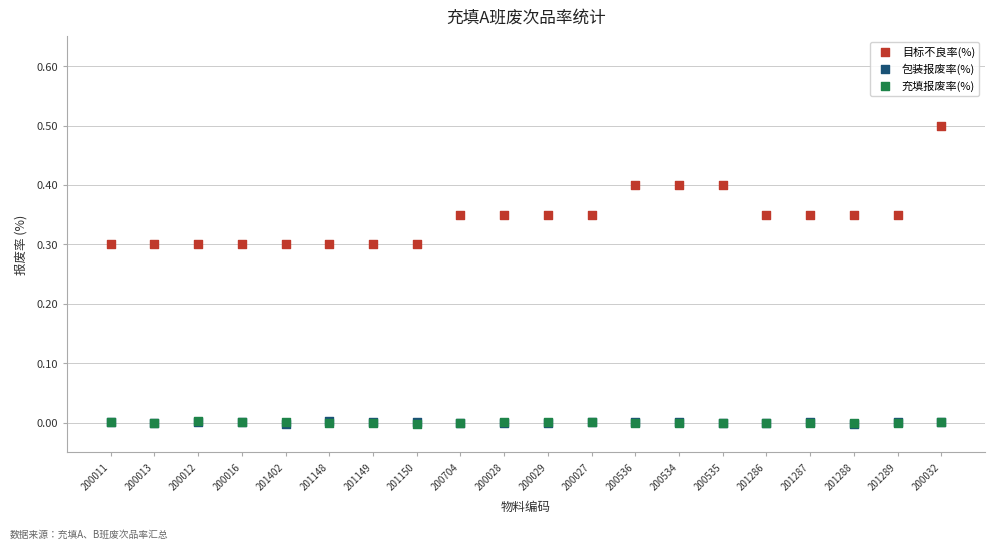

What are all the series names shown in the legend?

目标不良率(%), 包装报废率(%), 充填报废率(%)